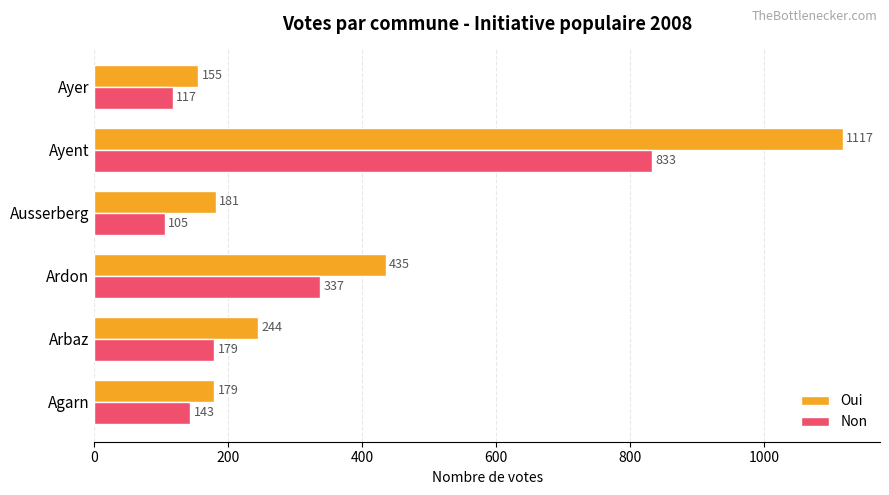

The value of Oui at Ausserberg is 267. True or false?

False